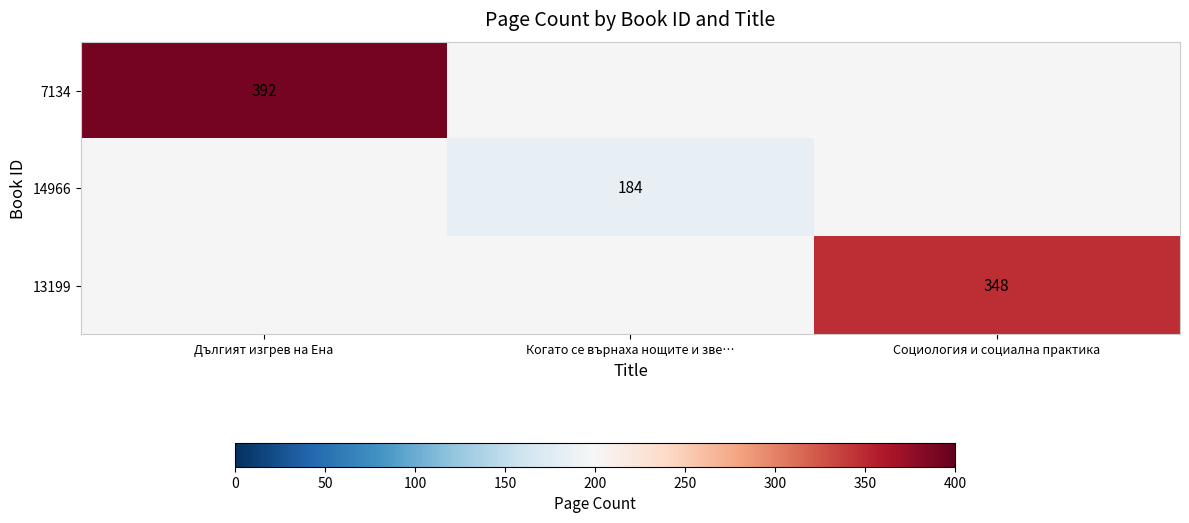

The 13199 series shows 497 at Социология и социална практика. True or false?

False